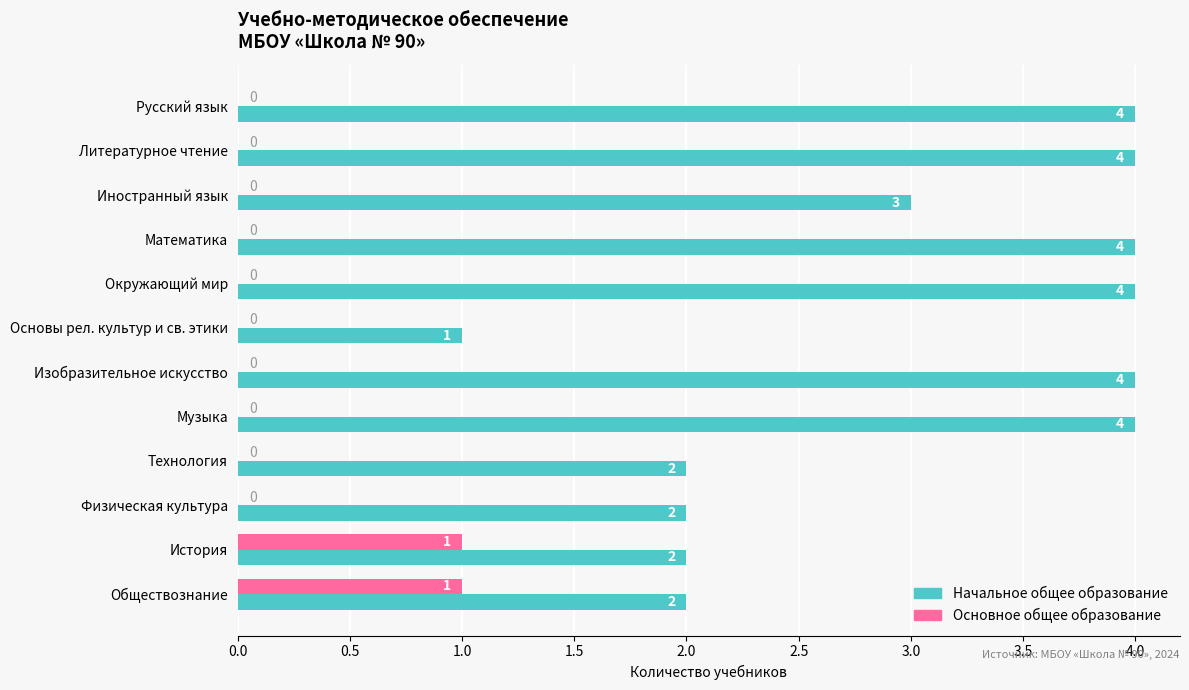

The value of Начальное общее образование at Математика is 4. True or false?

True